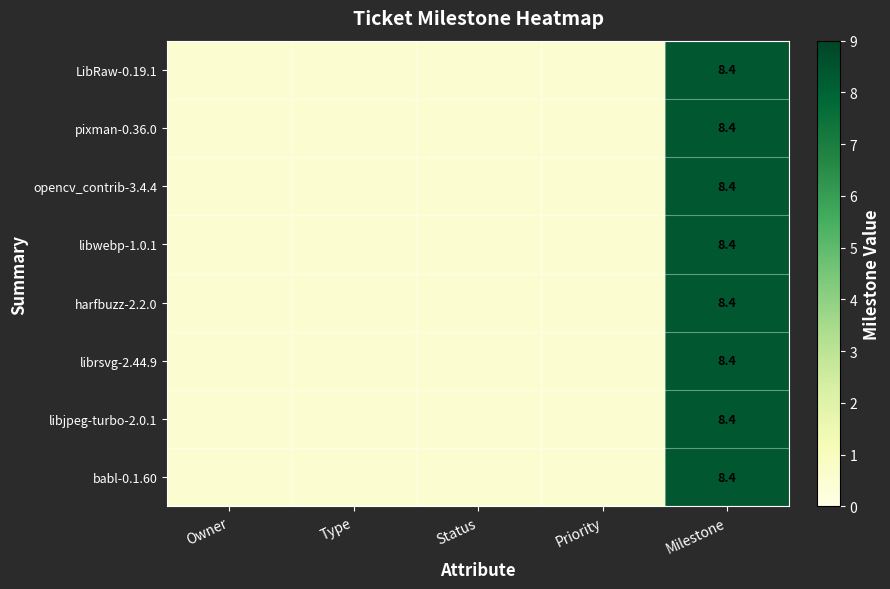

What is the total value across all series at Milestone?

67.2